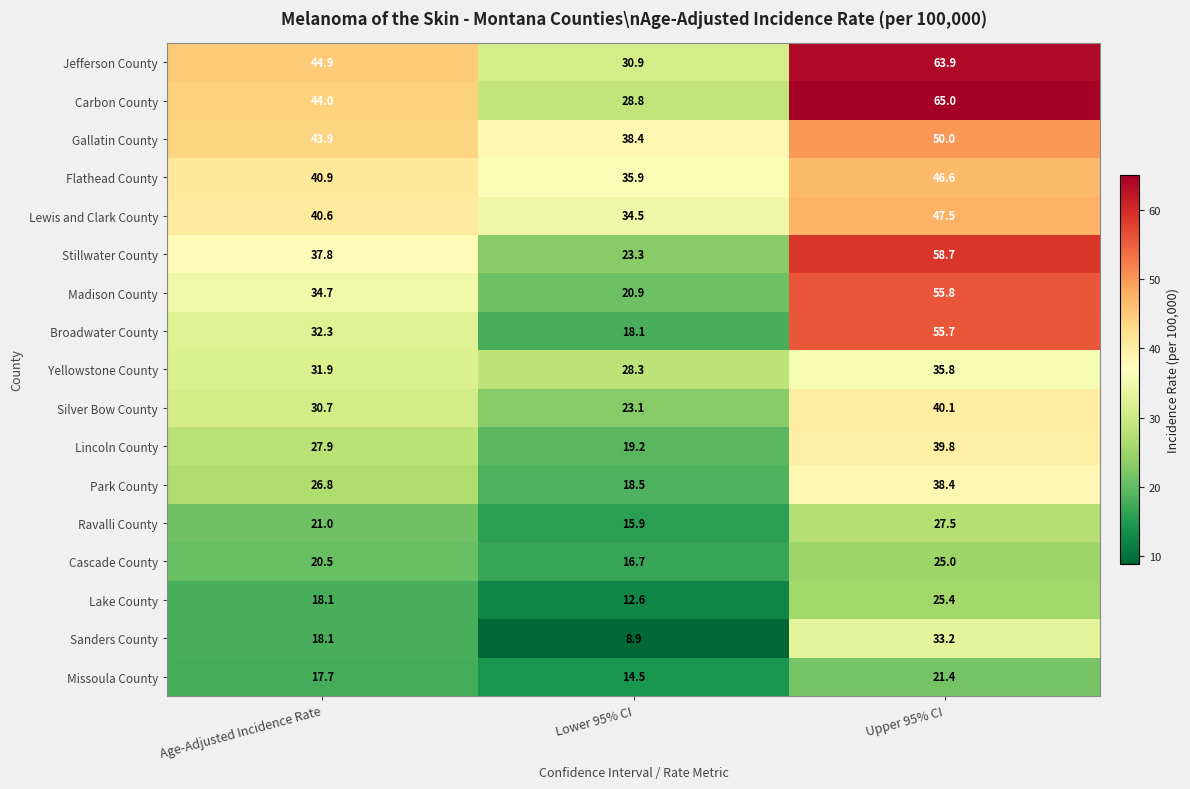

Is it true that Yellowstone County equals 15.4 at Age-Adjusted Incidence Rate?

False